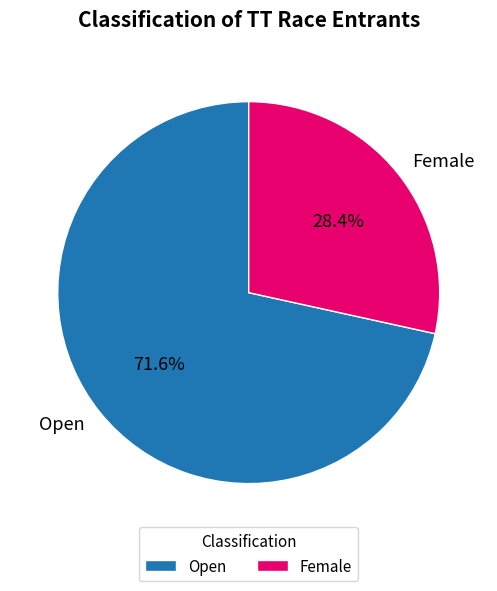

Approximately how many times larger is the value at Open compared to Female?

2.5